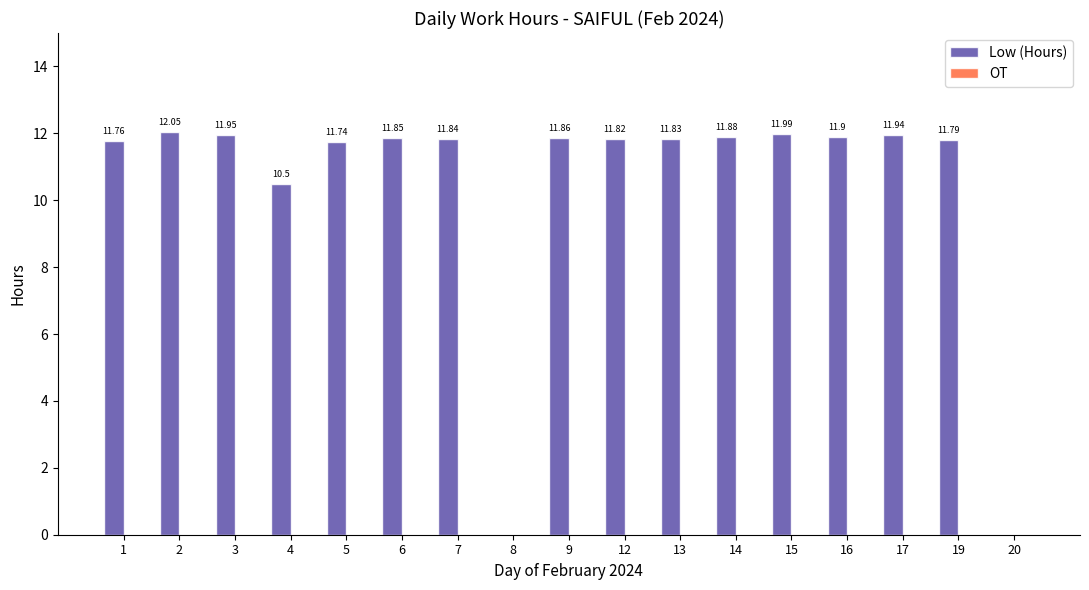

What is the sum of all values?

176.7